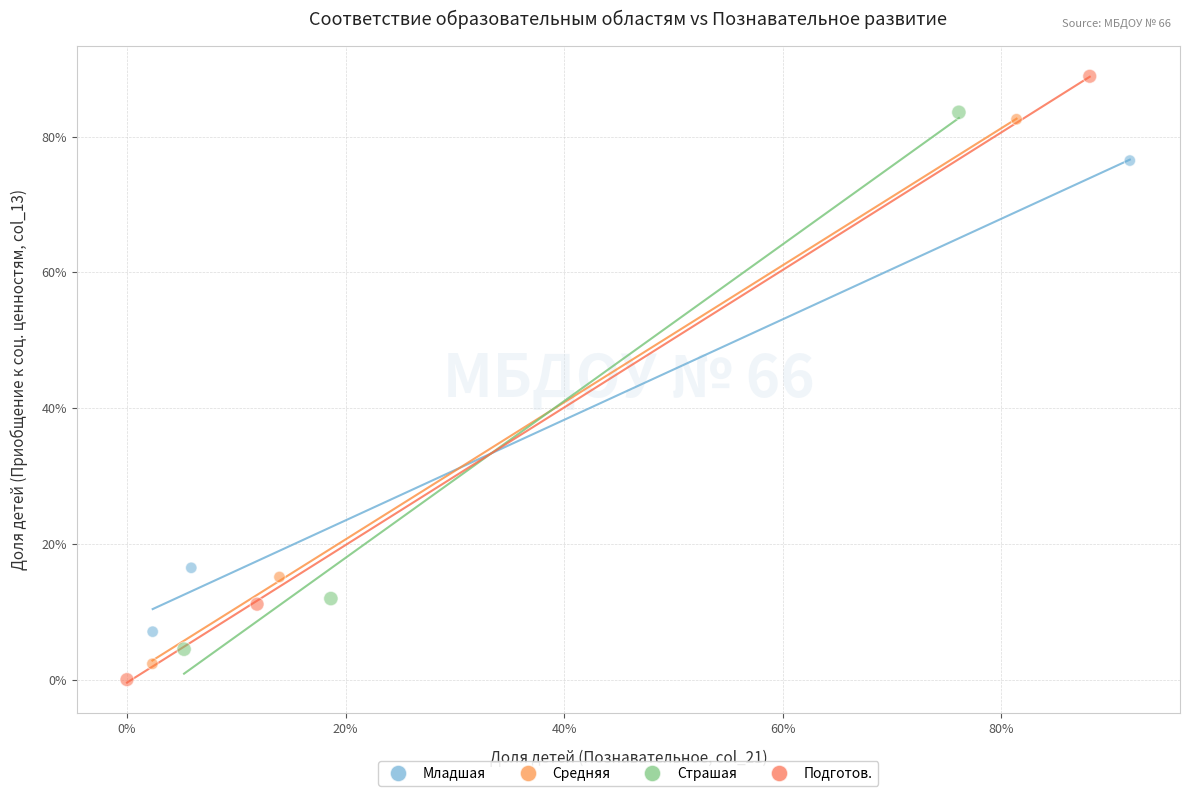

Which series contains the highest Y value?

Подготов.